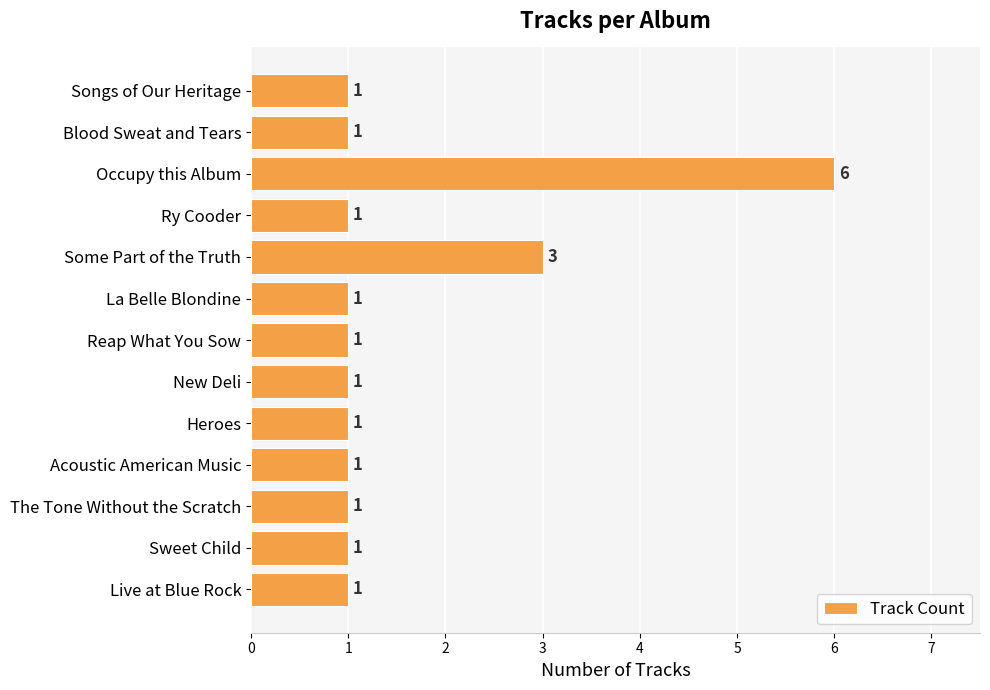

Which label corresponds to the largest value in the chart?

Occupy this Album